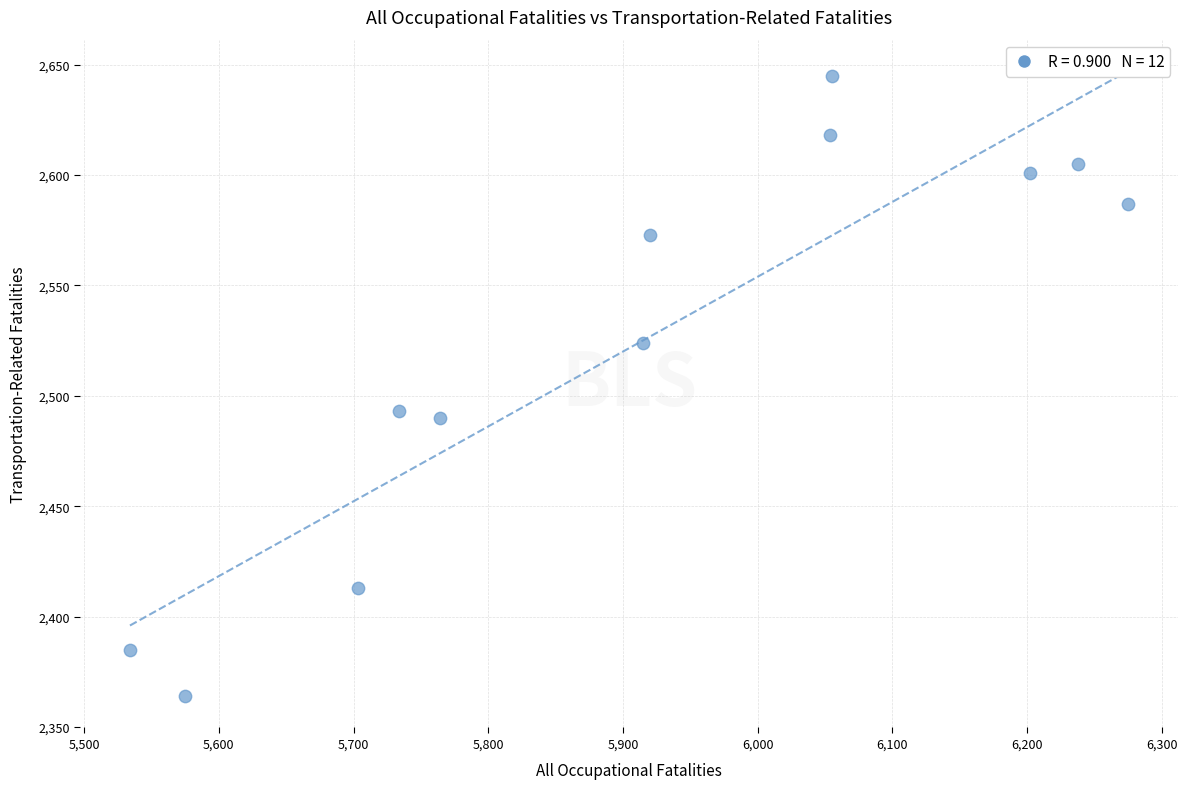

What is the range of Y values (max minus min)?

281